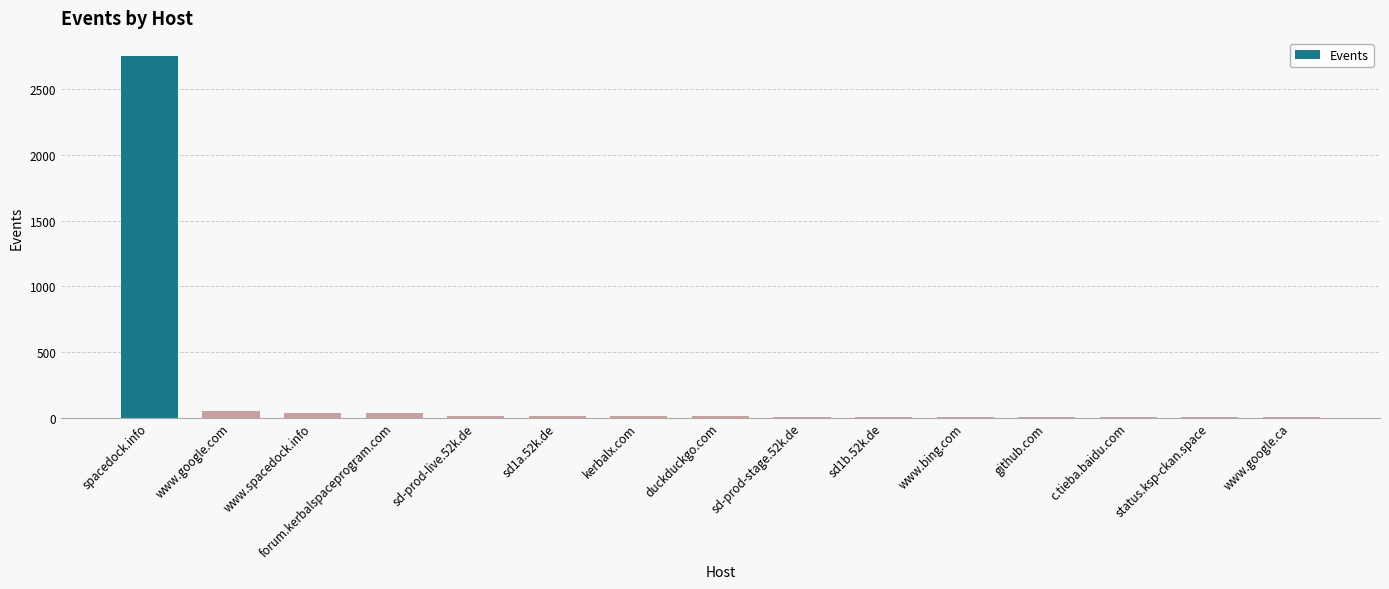

What is the maximum value shown in the chart?

2754